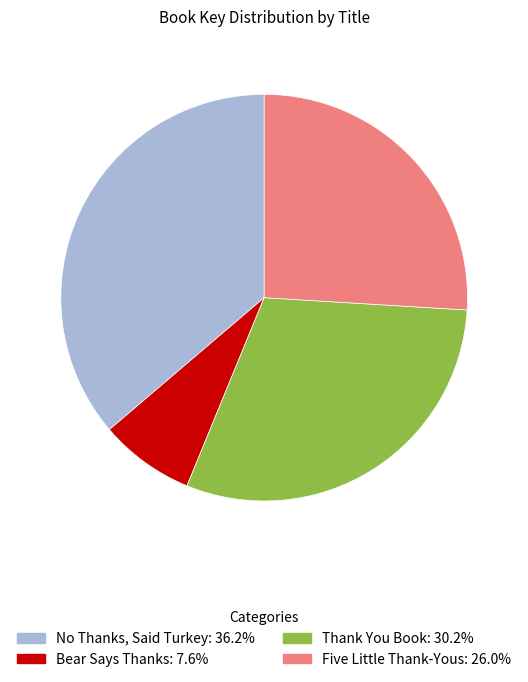

Is the sum of Thank You Book and No Thanks, Said Turkey greater than half?

Yes